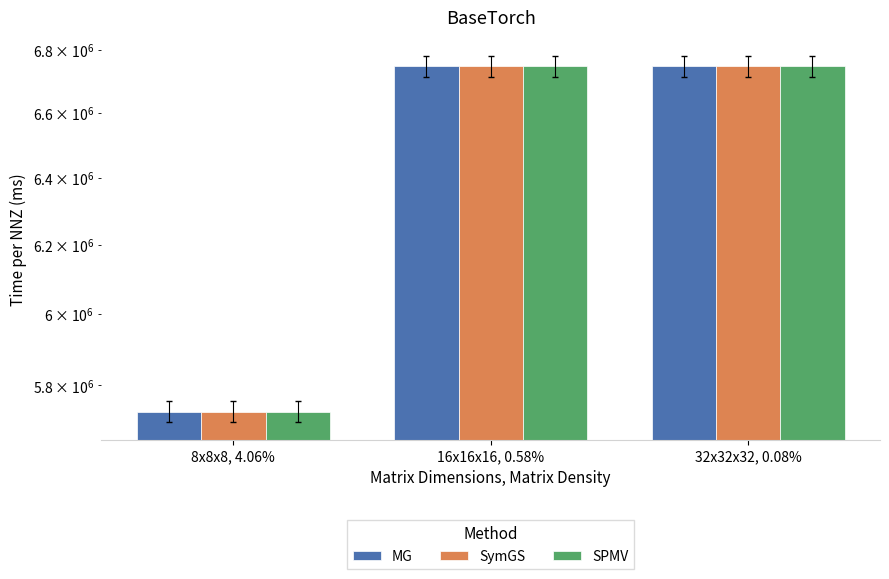

What is the difference between the maximum and minimum values in the MG series?

1020083